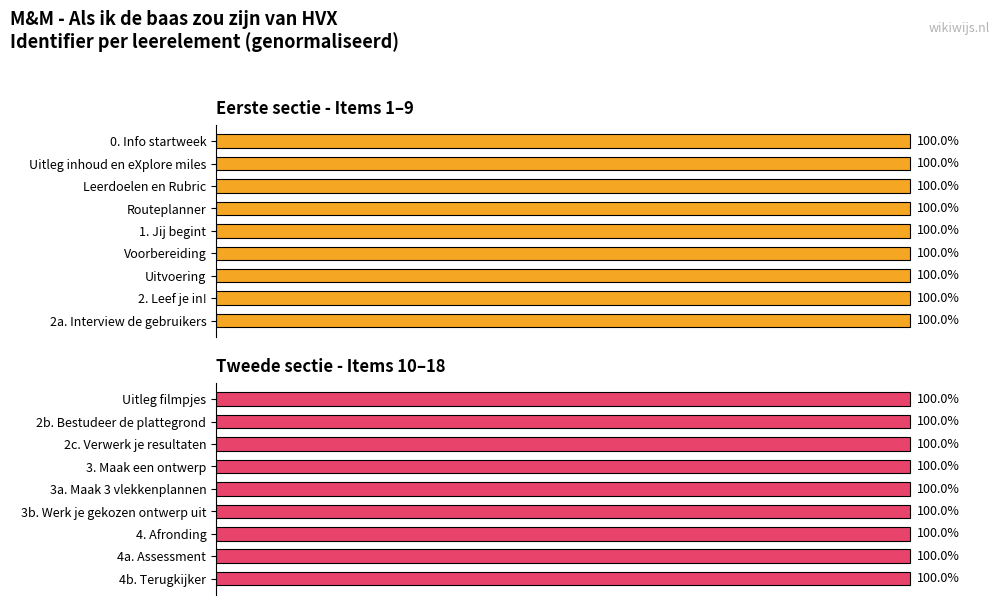

How many data points does each series have?

9